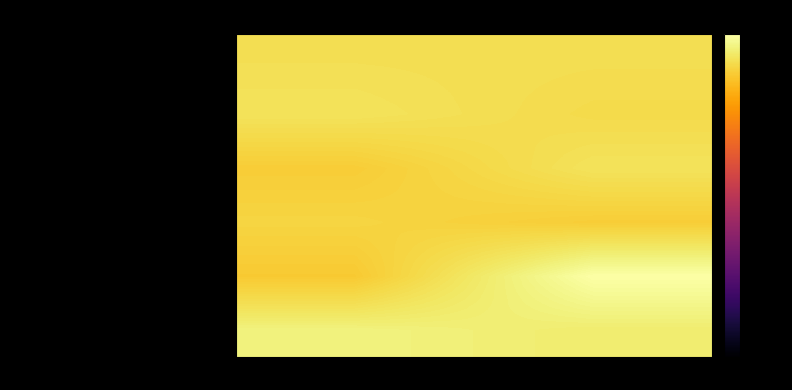

What is the total value across all series at Завтрак?

-43.6